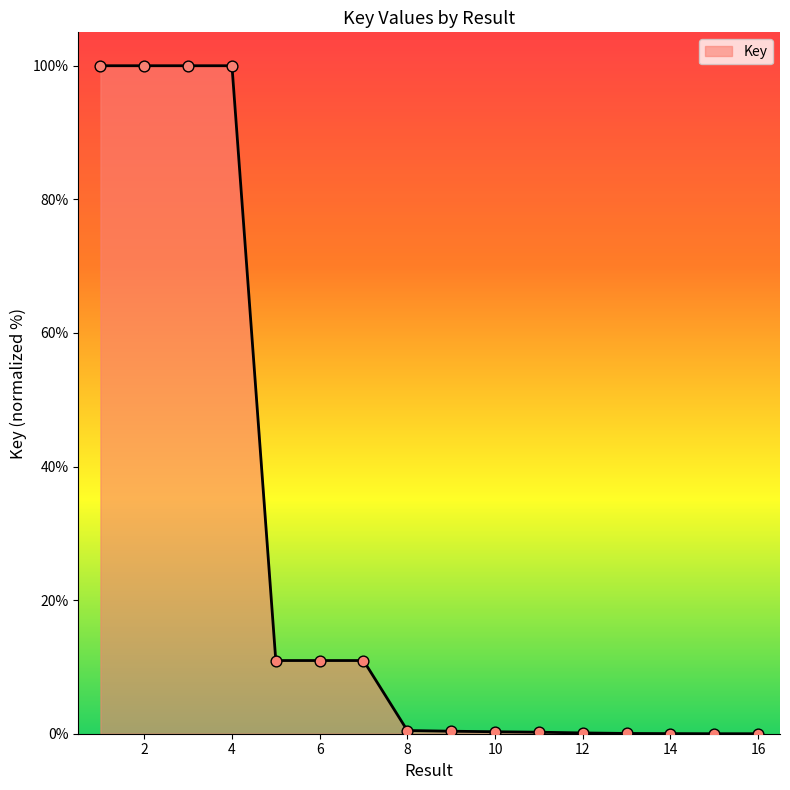

What is the difference between the maximum and minimum values?

100.0